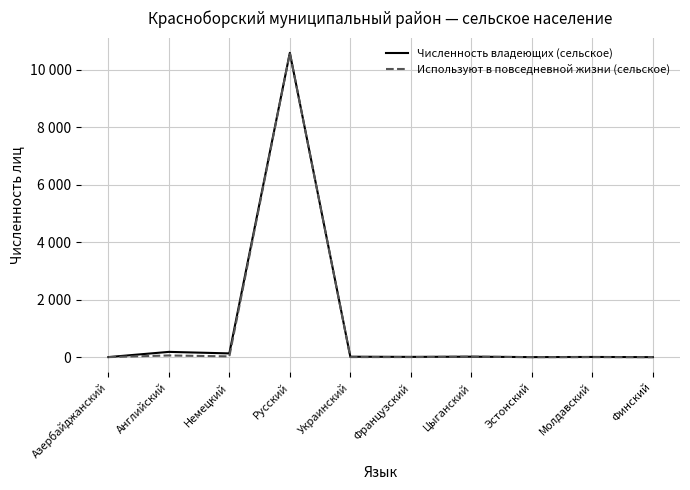

True or false: Численность владеющих (сельское) and Используют в повседневной жизни (сельское) cross at least once.

False